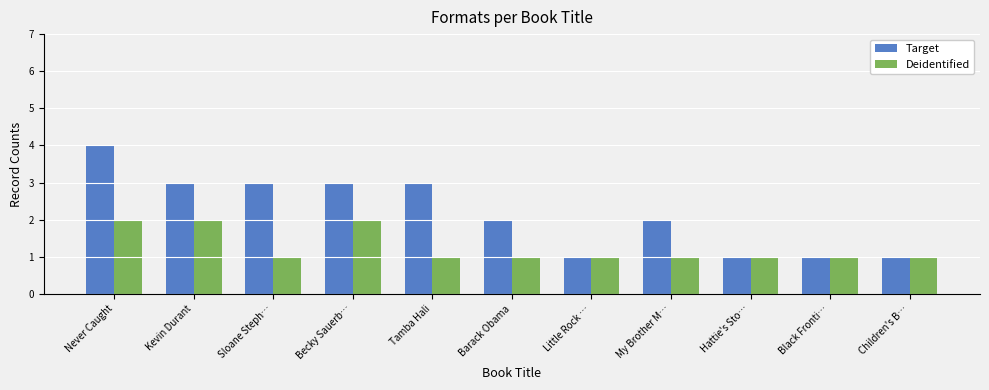

What is the minimum value shown in the chart?

1